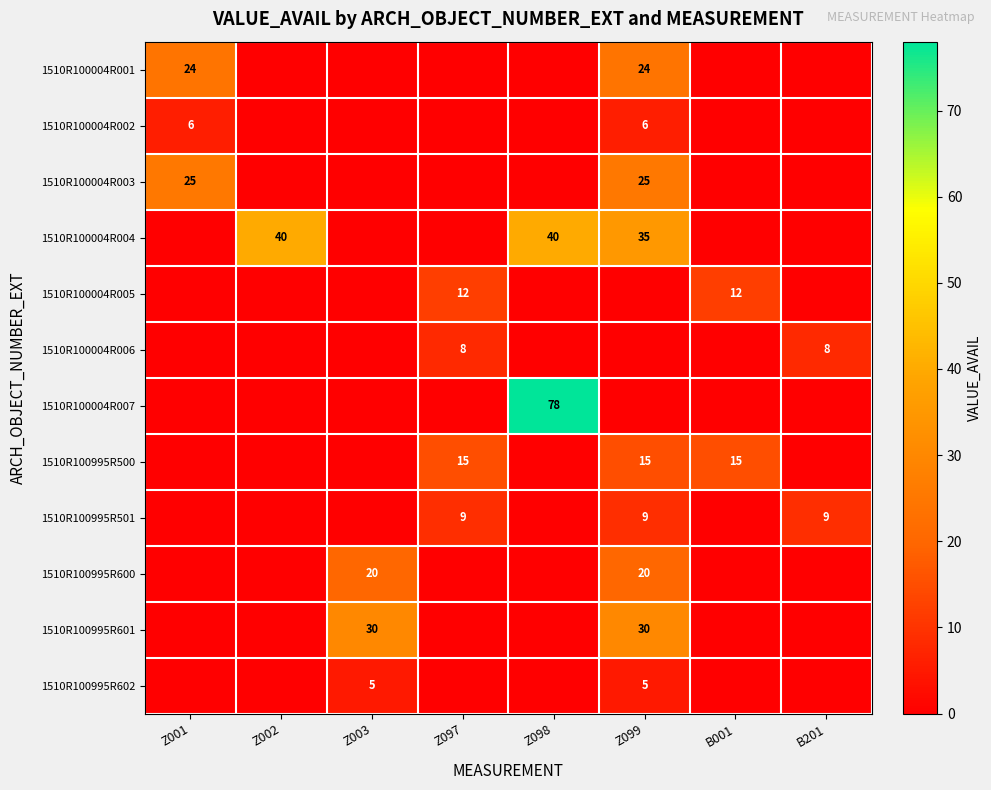

Which category has the lowest value across all series?

Z002